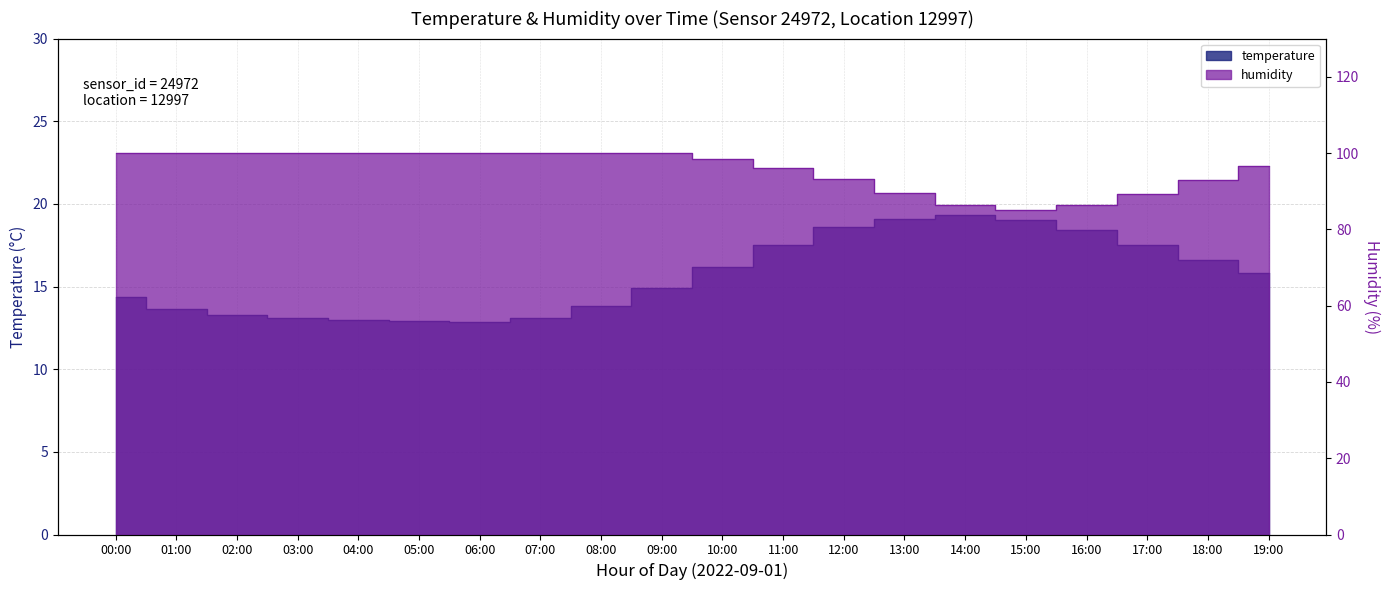

What is the average value of the humidity series?

95.6